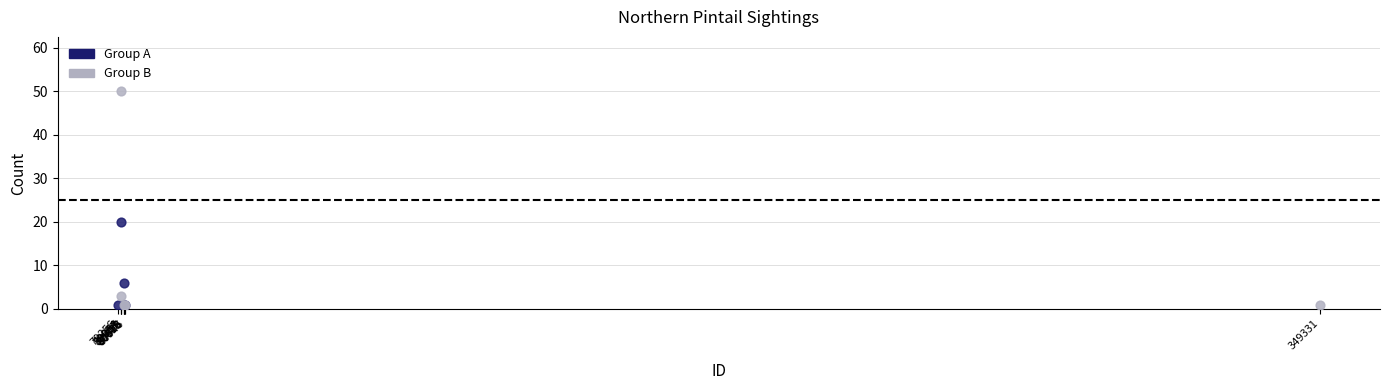

Which series has the widest spread of Y values?

Group B